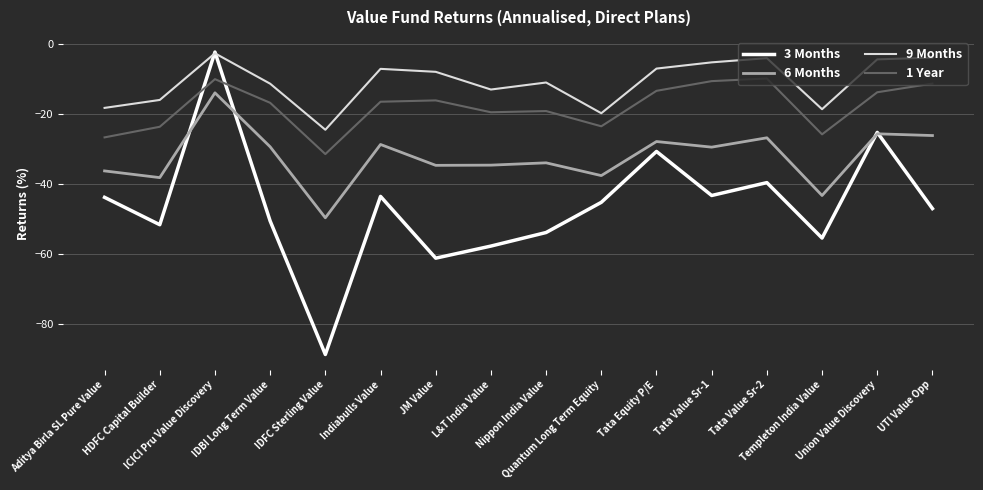

Is the value of 9 Months at Tata Value Sr-1 greater than the value of 3 Months at Union Value Discovery?

Yes